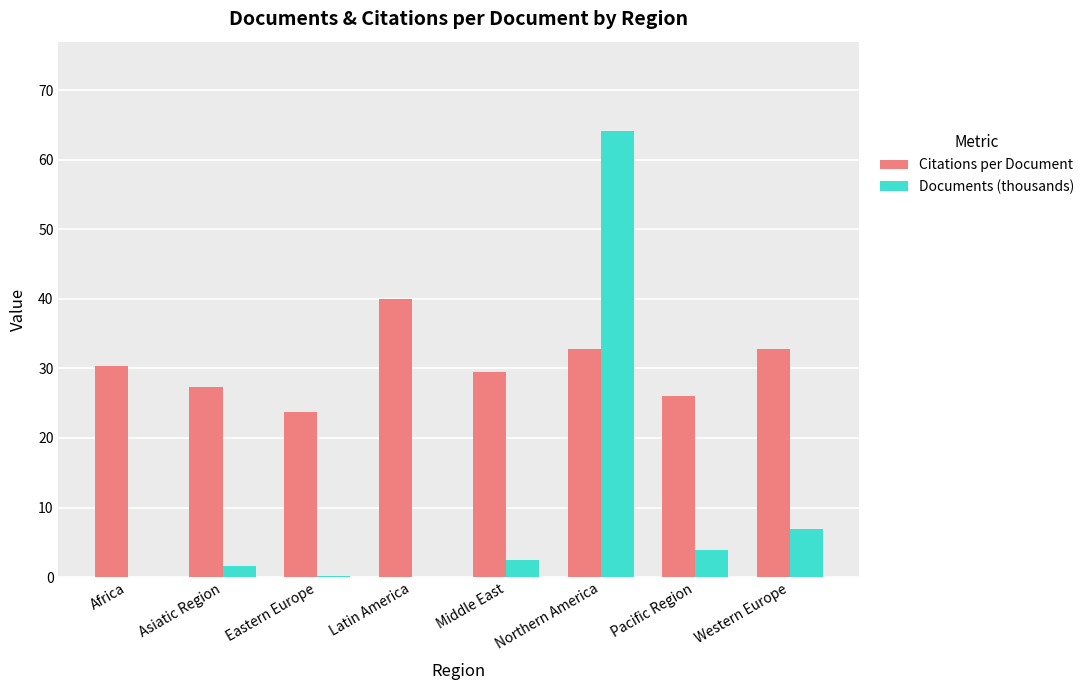

The value of Citations per Document at Latin America is 40.1. True or false?

True